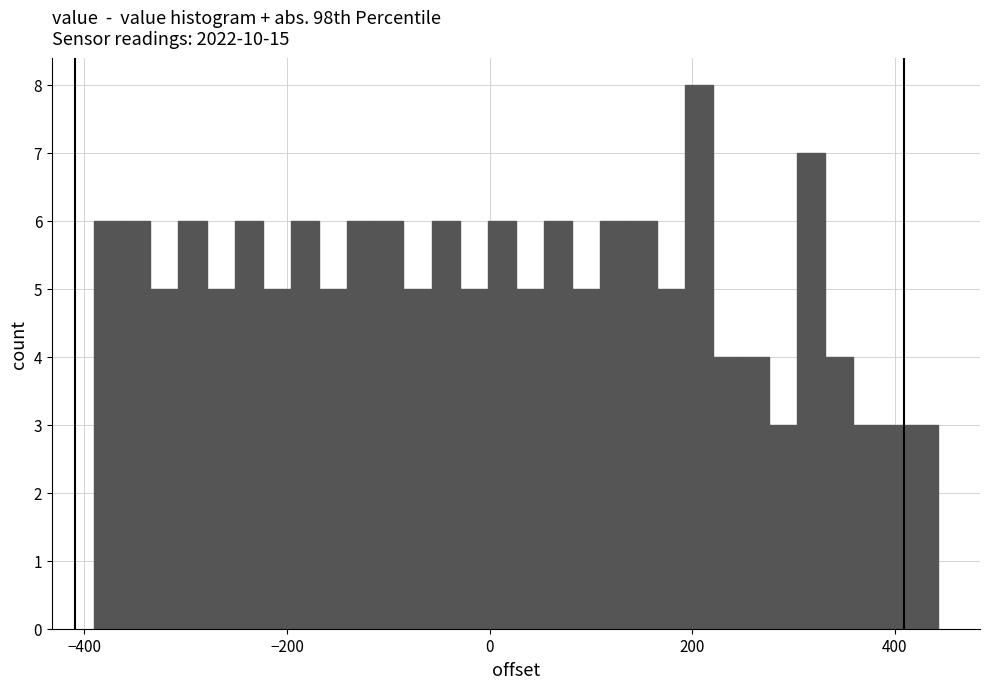

Around what value on the x-axis is the tallest bar? Give the approximate position of its centre, as read against the axis.

200